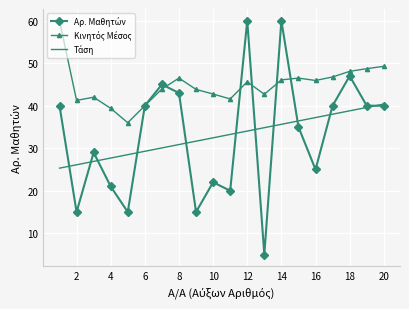

What is the maximum value shown in the chart?

60.0